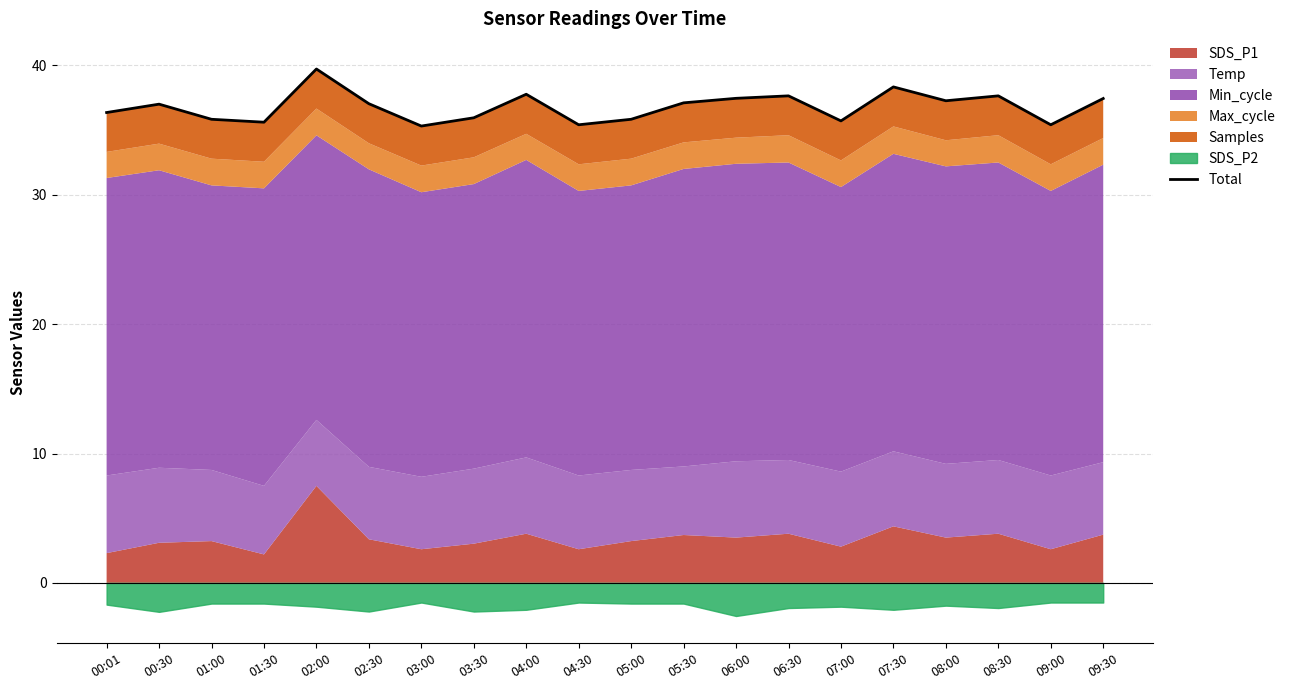

What is the maximum value shown in the chart?

39.7